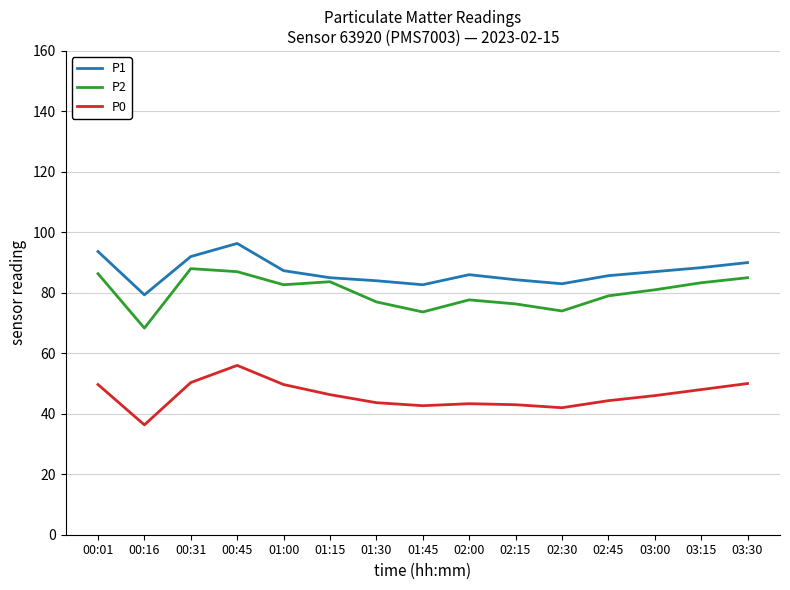

Which series changed the most between 01:00 and 02:00?

P0